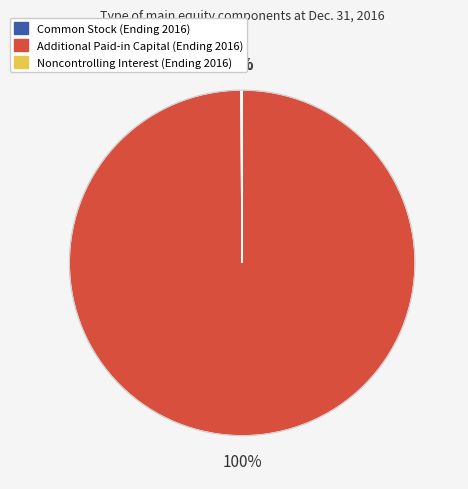

The Additional Paid-in Capital (Ending 2016) slice represents 91% of the pie. True or false?

False